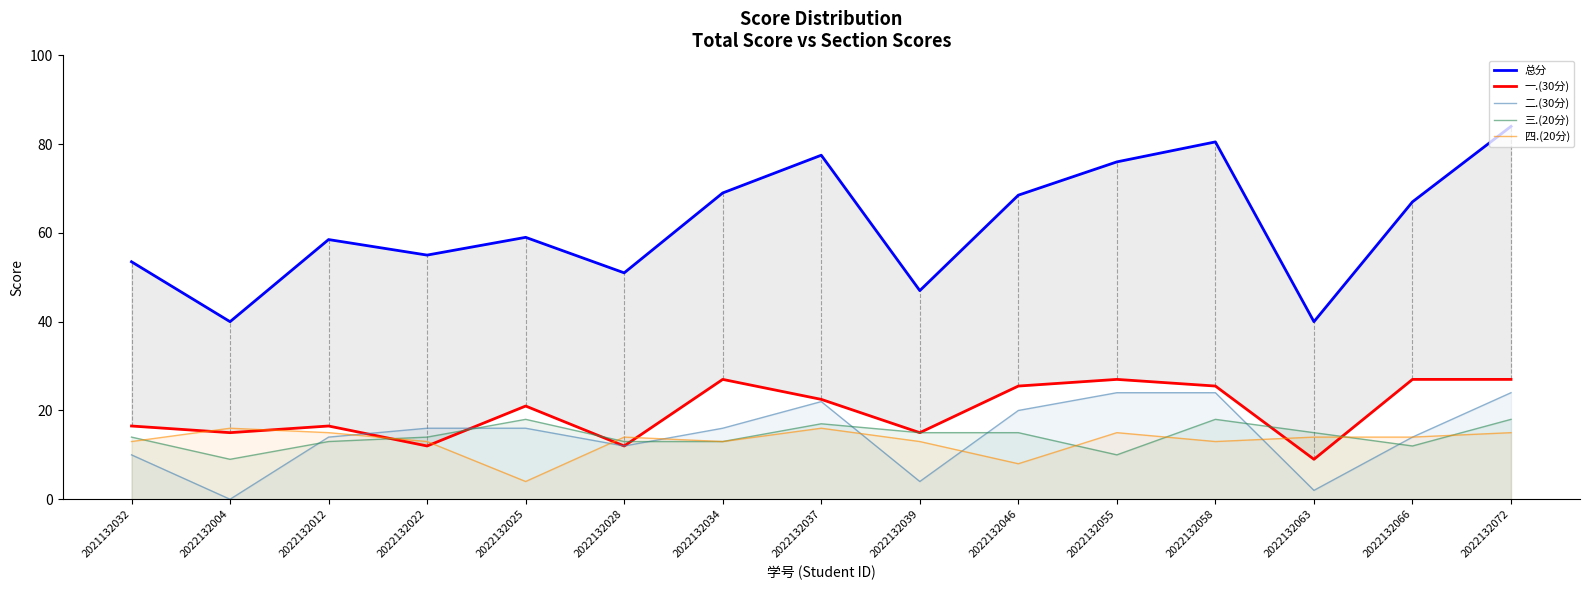

Reading right to left, list all the values displayed in this chart.

总分: 2022132072=84.0	2022132066=67.0	2022132063=40.0	2022132058=80.5	2022132055=76.0	2022132046=68.5	2022132039=47.0	2022132037=77.5	2022132034=69.0	2022132028=51.0	2022132025=59.0	2022132022=55.0	2022132012=58.5	2022132004=40.0	2021132032=53.5
一.(30分): 2022132072=27.0	2022132066=27.0	2022132063=9.0	2022132058=25.5	2022132055=27.0	2022132046=25.5	2022132039=15.0	2022132037=22.5	2022132034=27.0	2022132028=12.0	2022132025=21.0	2022132022=12.0	2022132012=16.5	2022132004=15.0	2021132032=16.5
二.(30分): 2022132072=24.0	2022132066=14.0	2022132063=2.0	2022132058=24.0	2022132055=24.0	2022132046=20.0	2022132039=4.0	2022132037=22.0	2022132034=16.0	2022132028=12.0	2022132025=16.0	2022132022=16.0	2022132012=14.0	2022132004=0.0	2021132032=10.0
三.(20分): 2022132072=18.0	2022132066=12.0	2022132063=15.0	2022132058=18.0	2022132055=10.0	2022132046=15.0	2022132039=15.0	2022132037=17.0	2022132034=13.0	2022132028=13.0	2022132025=18.0	2022132022=14.0	2022132012=13.0	2022132004=9.0	2021132032=14.0
四.(20分): 2022132072=15.0	2022132066=14.0	2022132063=14.0	2022132058=13.0	2022132055=15.0	2022132046=8.0	2022132039=13.0	2022132037=16.0	2022132034=13.0	2022132028=14.0	2022132025=4.0	2022132022=13.0	2022132012=15.0	2022132004=16.0	2021132032=13.0